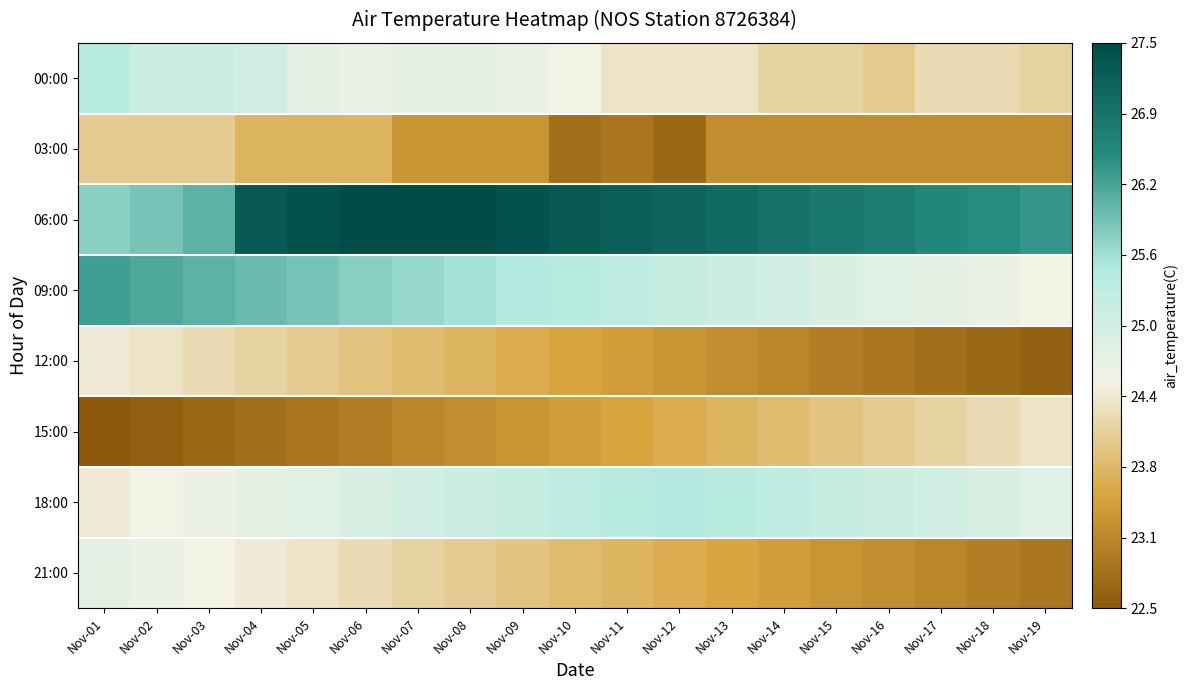

Rank the series by their maximum value, from lowest to highest.

03:00, 15:00, 12:00, 21:00, 00:00, 18:00, 09:00, 06:00